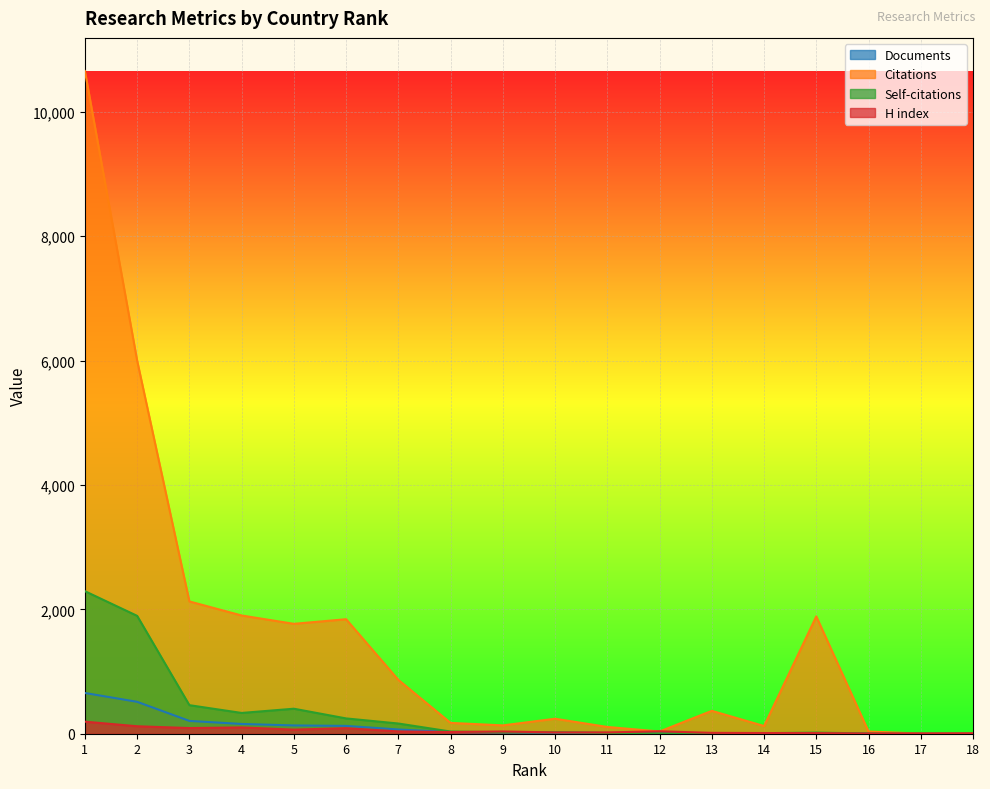

What is the value of the Citations point at the 15th from the left?

1886